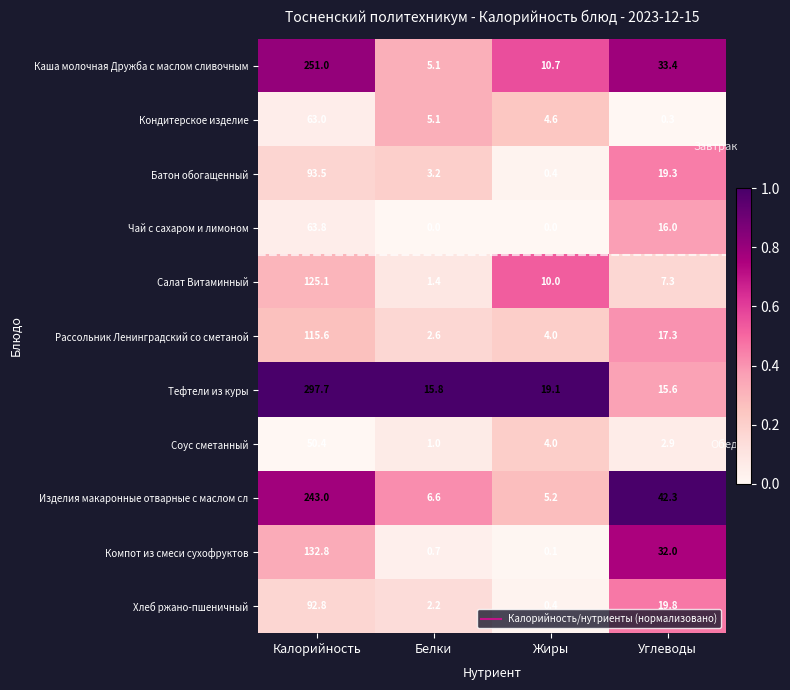

Is it true that Батон обогащенный equals 0.4 at Жиры?

True